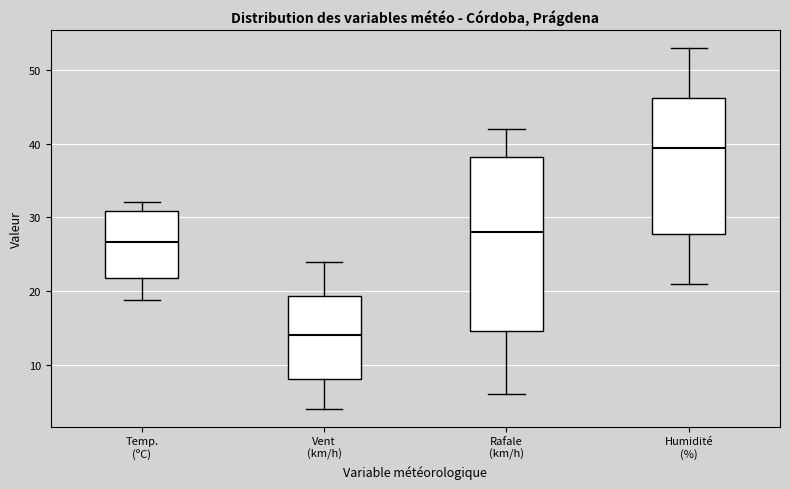

Which box is the tallest, from its lower edge to its upper edge?

Rafale (km/h)